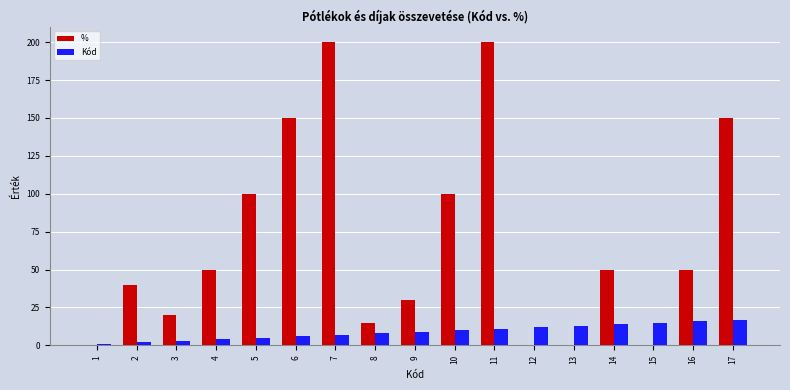

What is the maximum value for %?

200